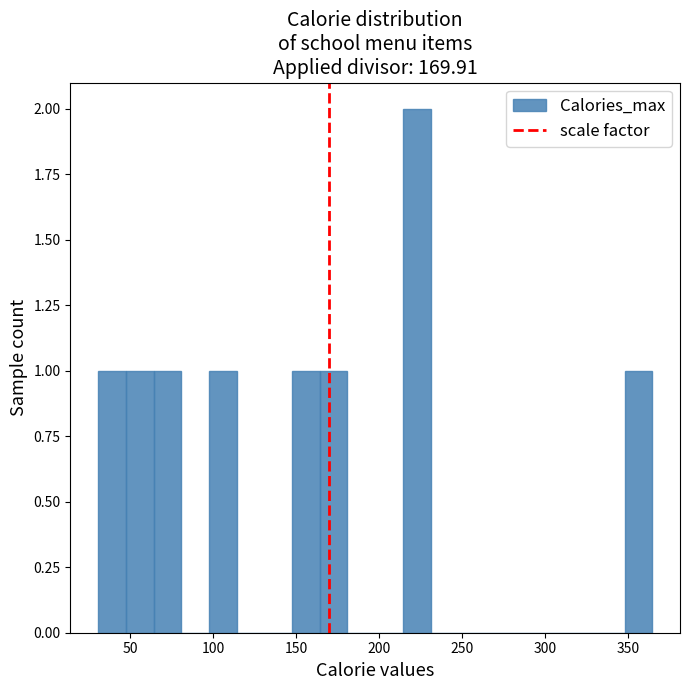

Around what value on the x-axis is the tallest bar? Give the approximate position of its centre, as read against the axis.

225